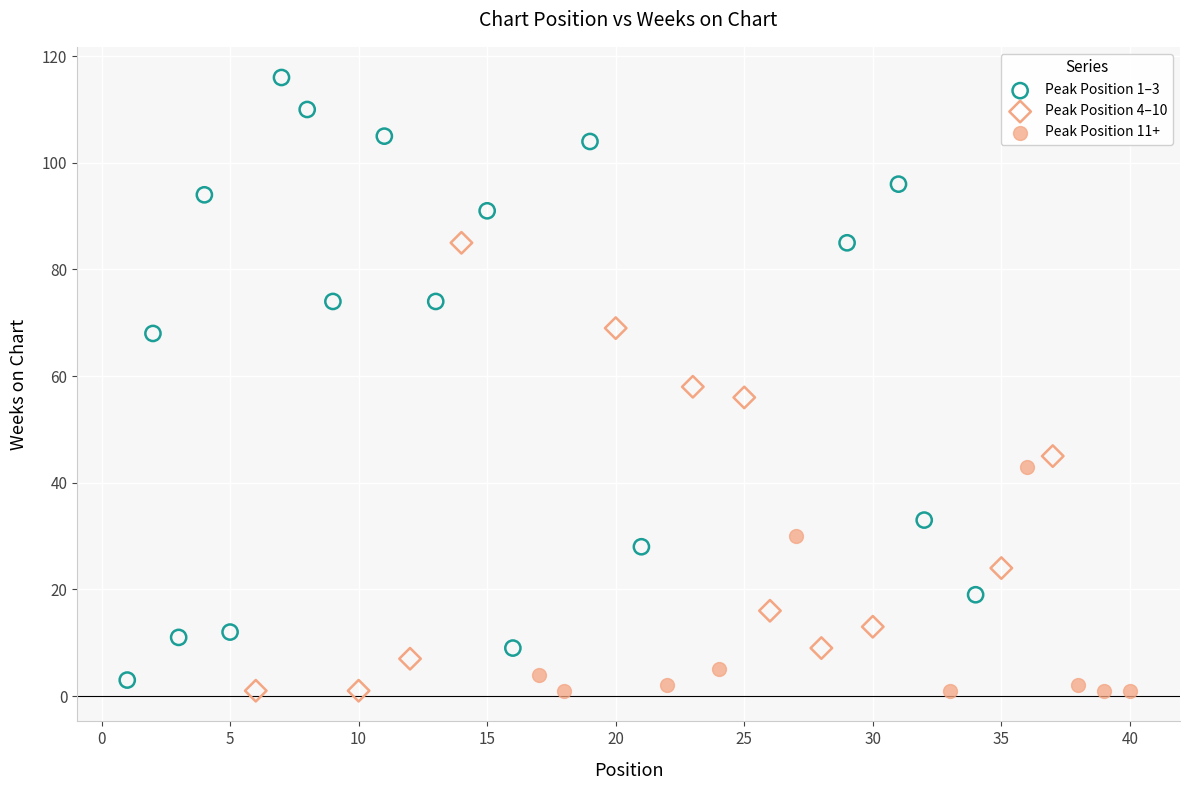

Which series contains the highest Y value?

Peak Position 1–3